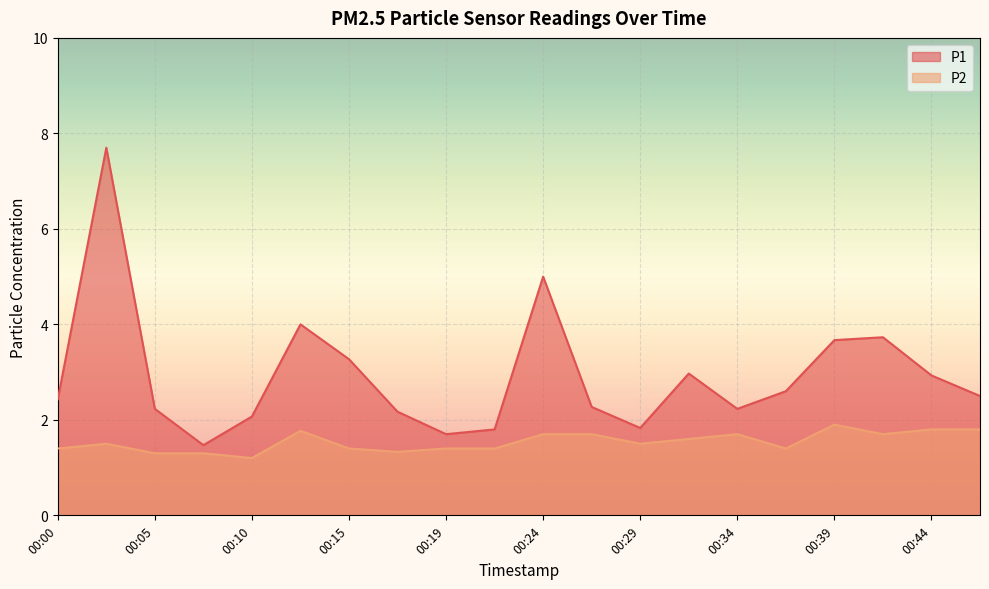

What is the sum of all P2 values?

30.8